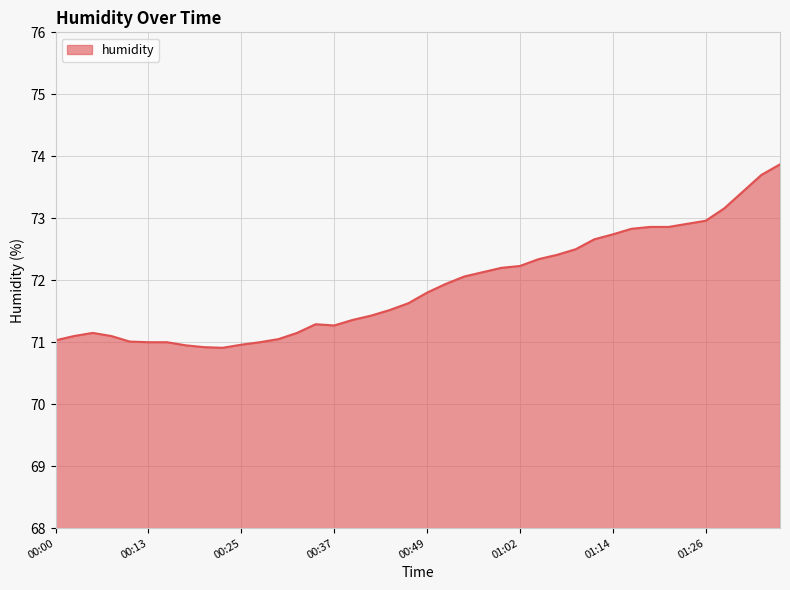

What is the difference between the maximum and minimum values?

3.0